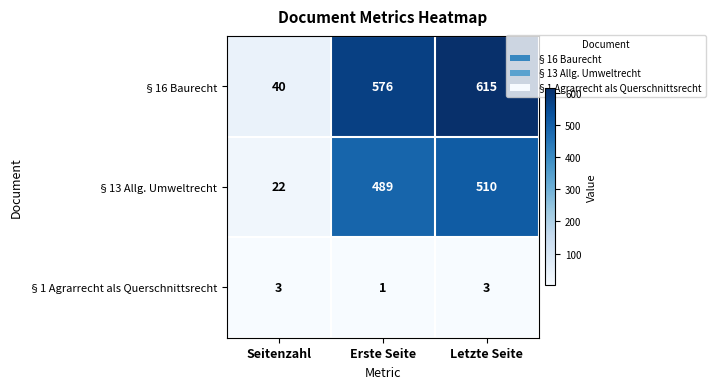

What is the maximum value for §16 Baurecht?

615